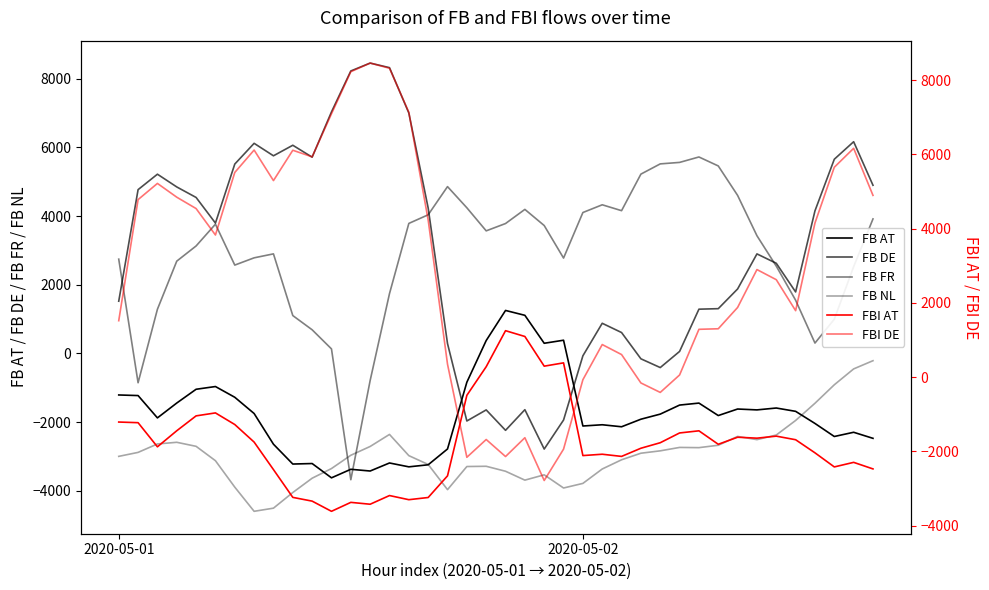

The value of FB FR at 32 is 6999.0. True or false?

False